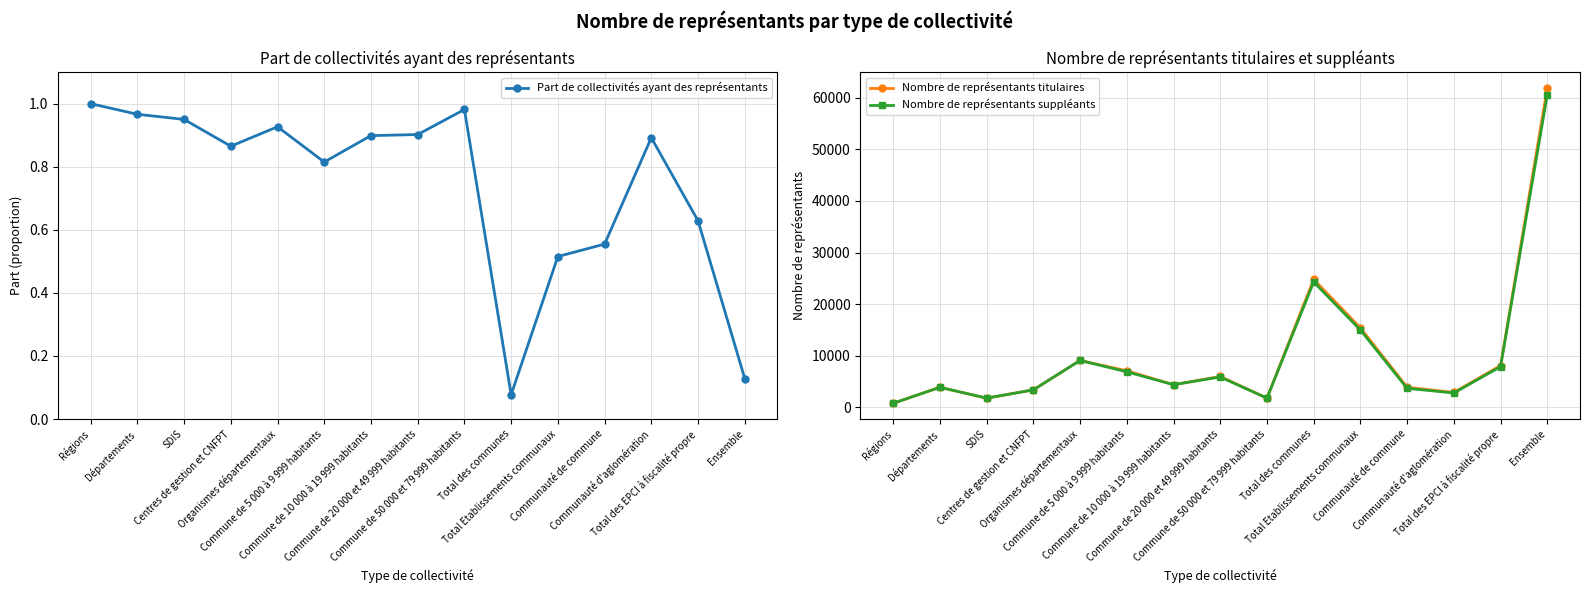

What is the difference between the maximum and second lowest values in the Nombre de représentants suppléants series?

58800